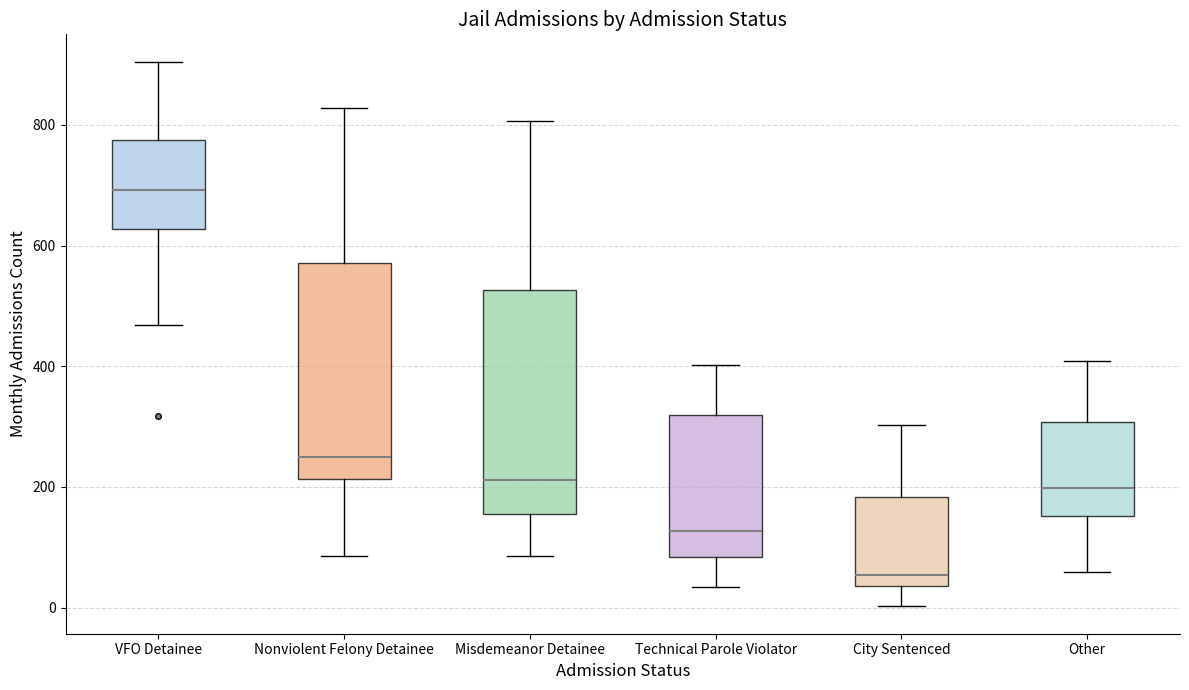

Which box has the lowest median line?

City Sentenced